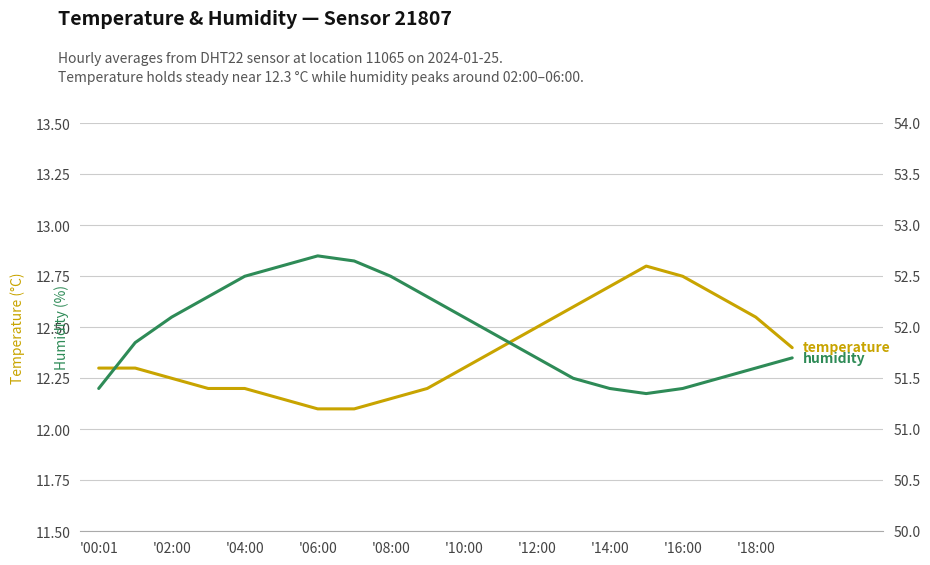

What is the average value of the temperature series?

12.4